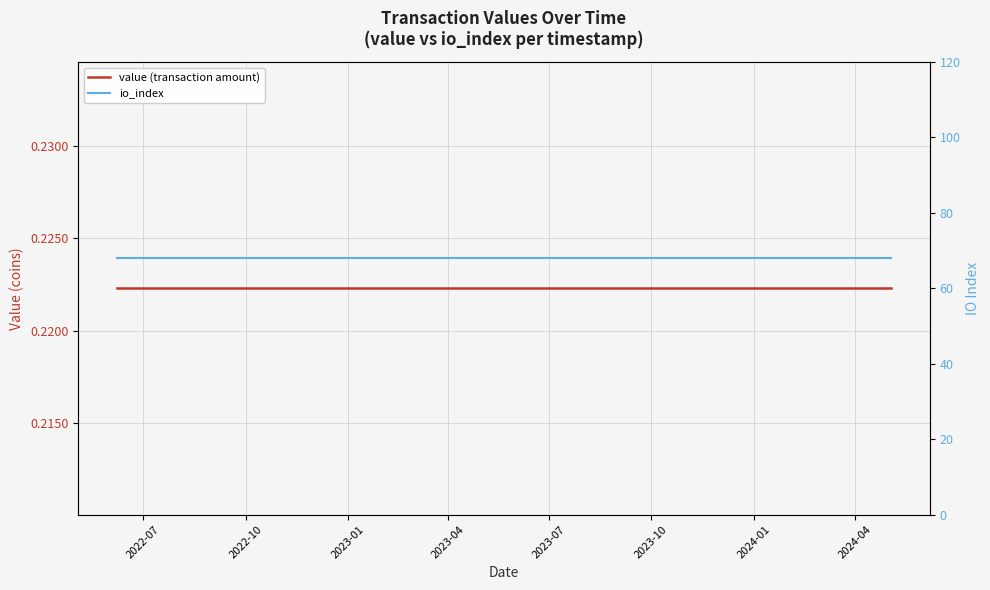

Which series has the largest range (max minus min)?

value (transaction amount)